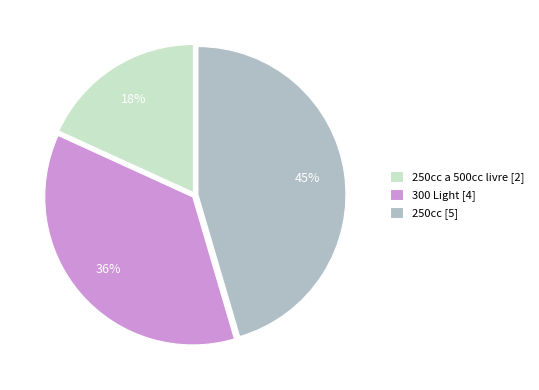

Does 250cc [5] represent more than half of the total?

No